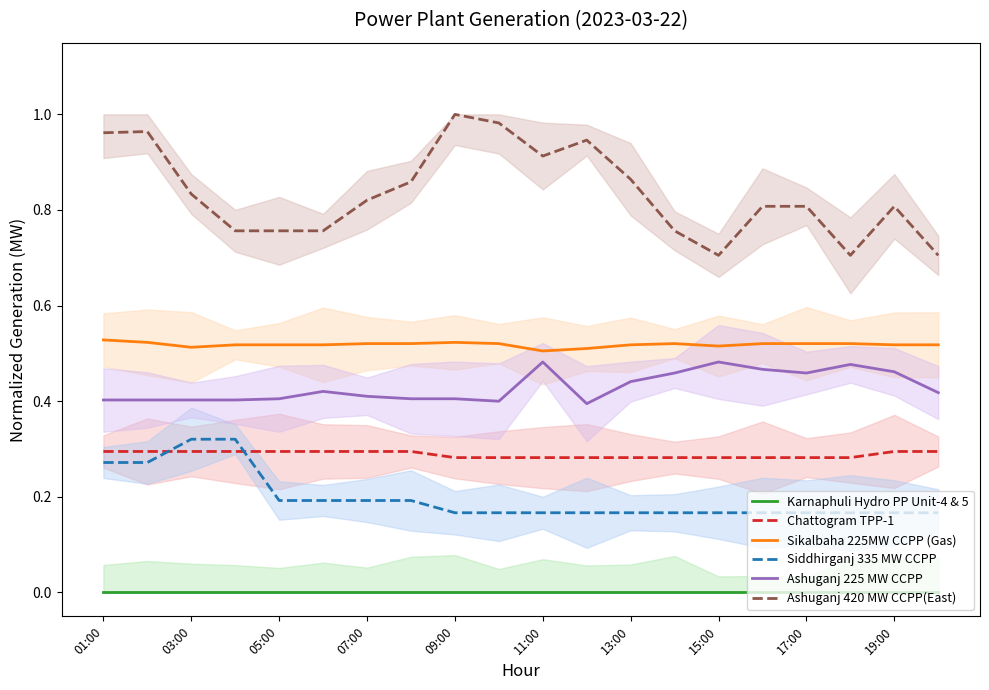

How many Ashuganj 225 MW CCPP values are between 0 and 1?

20